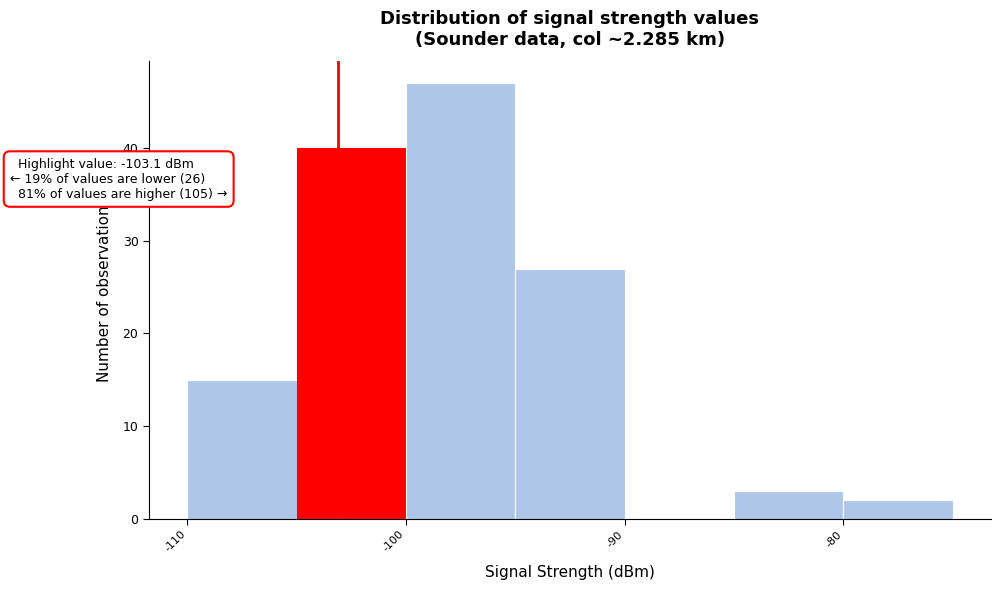

Over which range of the x-axis is the bar tallest?

-100 to -95